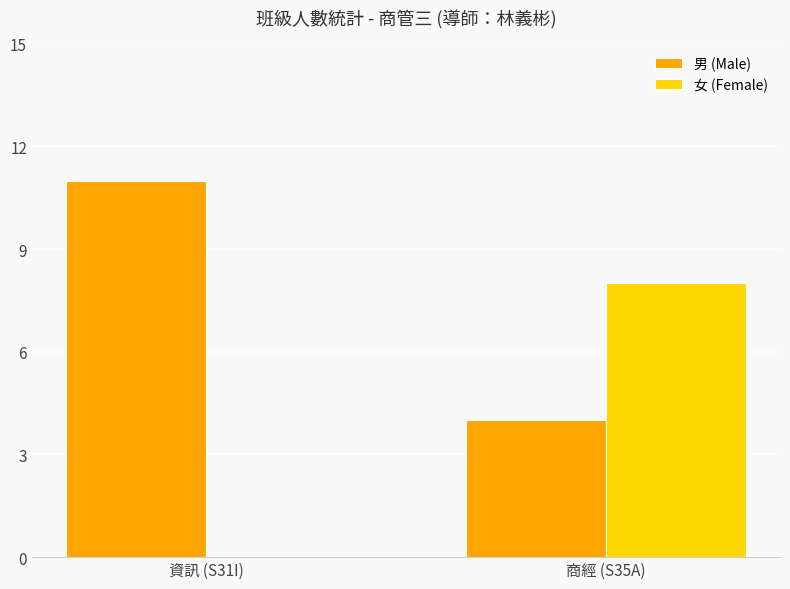

Count the 男 (Male) values in the range 4 to 11.

2